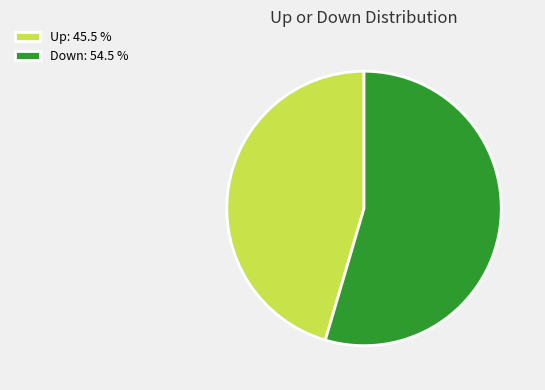

Is the sum of Down: 54.5 % and Up: 45.5 % greater than half?

Yes